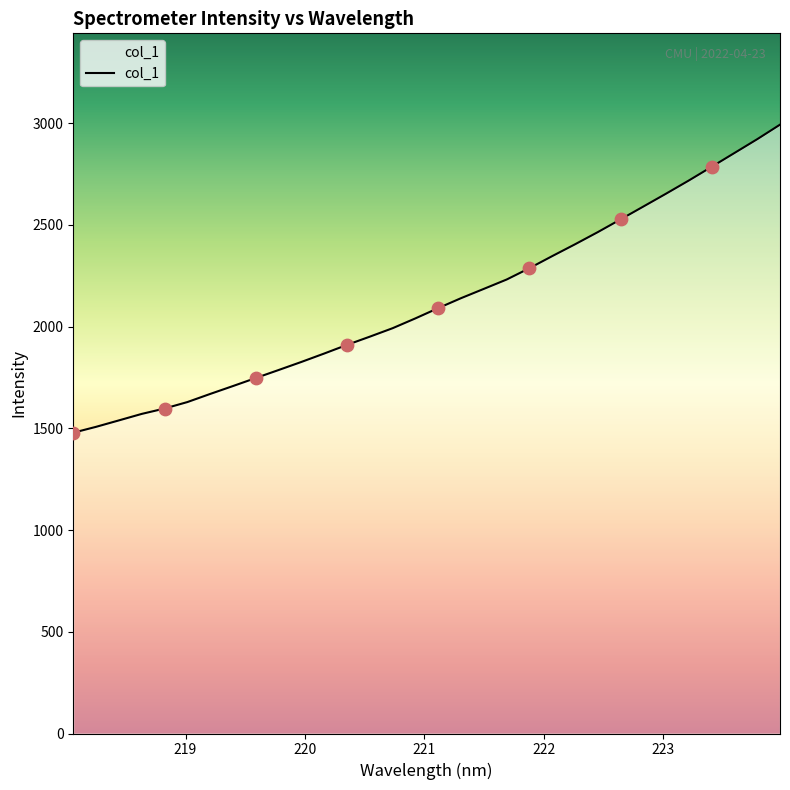

What is the greatest value displayed?

2992.0